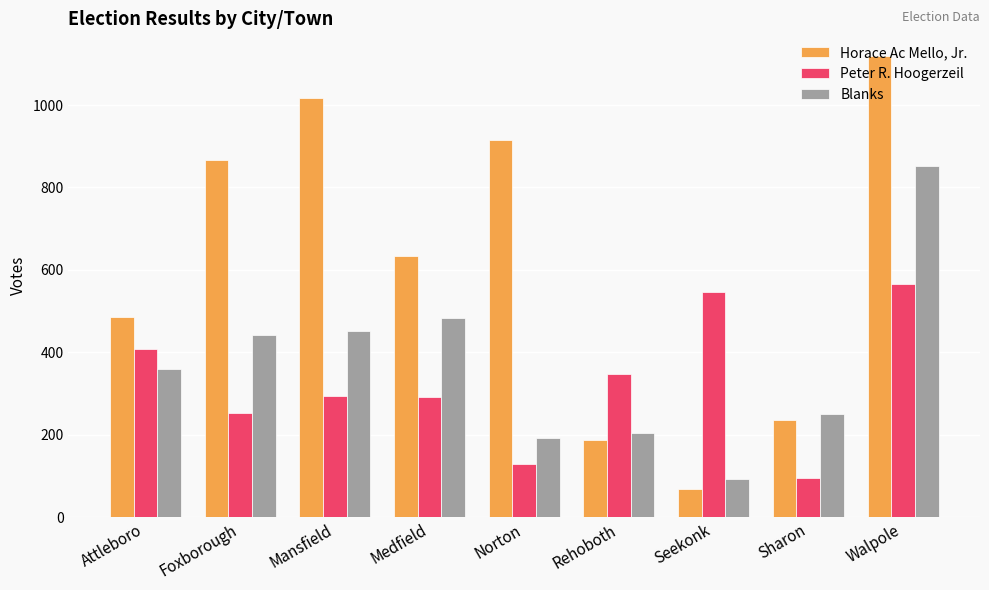

What value does the Blanks series have at Foxborough, to the nearest 100?

400